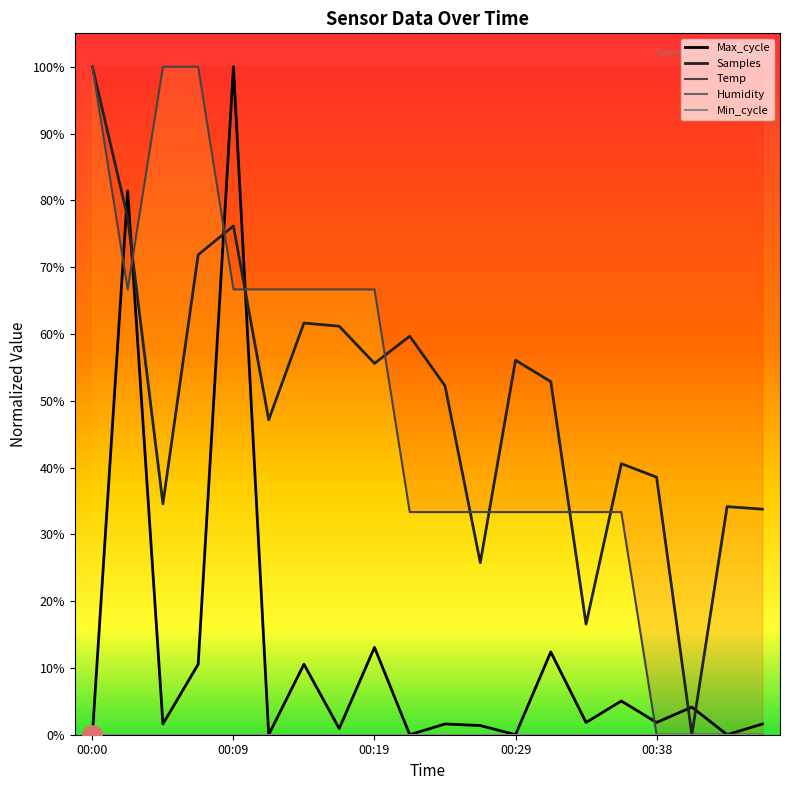

In Samples, how many points are higher than both neighbors (excluding endpoints)?

6